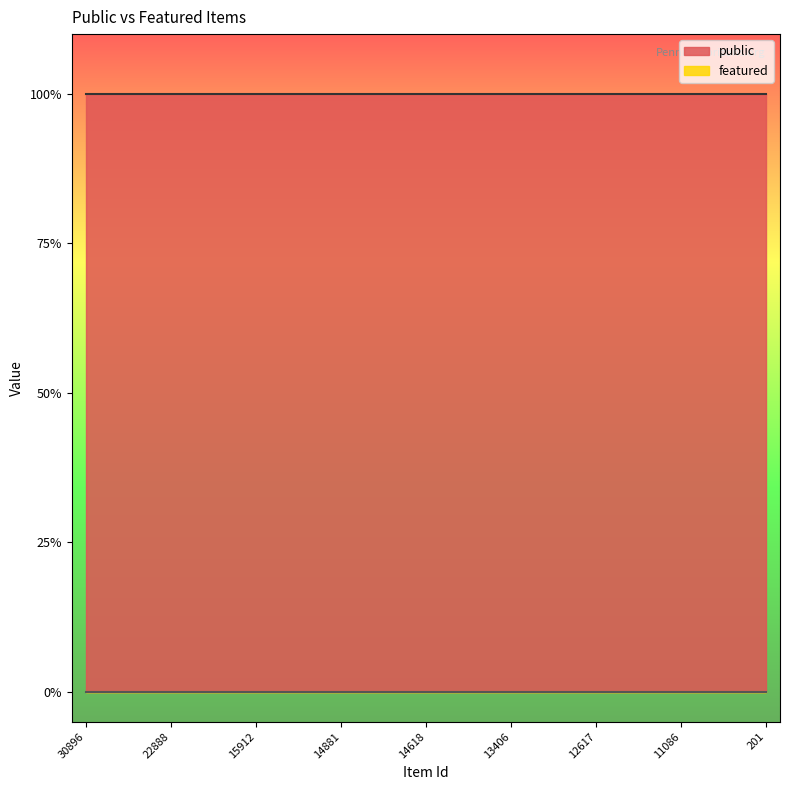

List the series in order of their peak value, lowest first.

featured, public